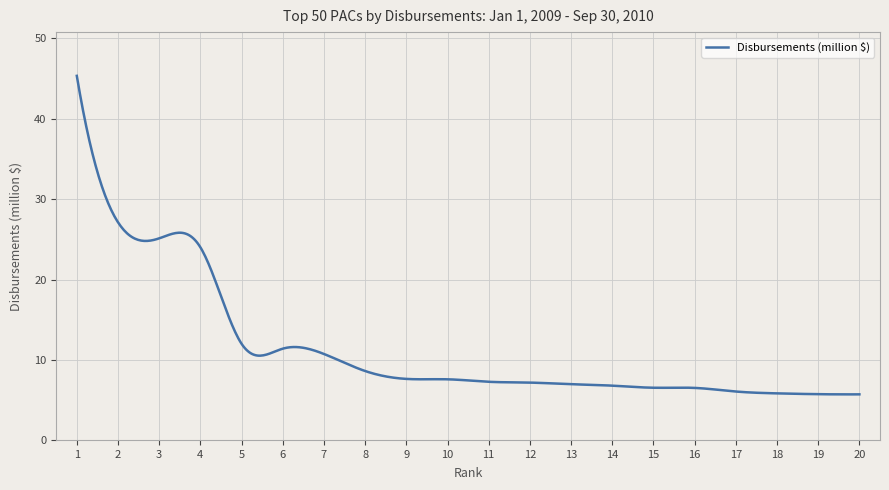

What is the maximum value shown in the chart?

45.3